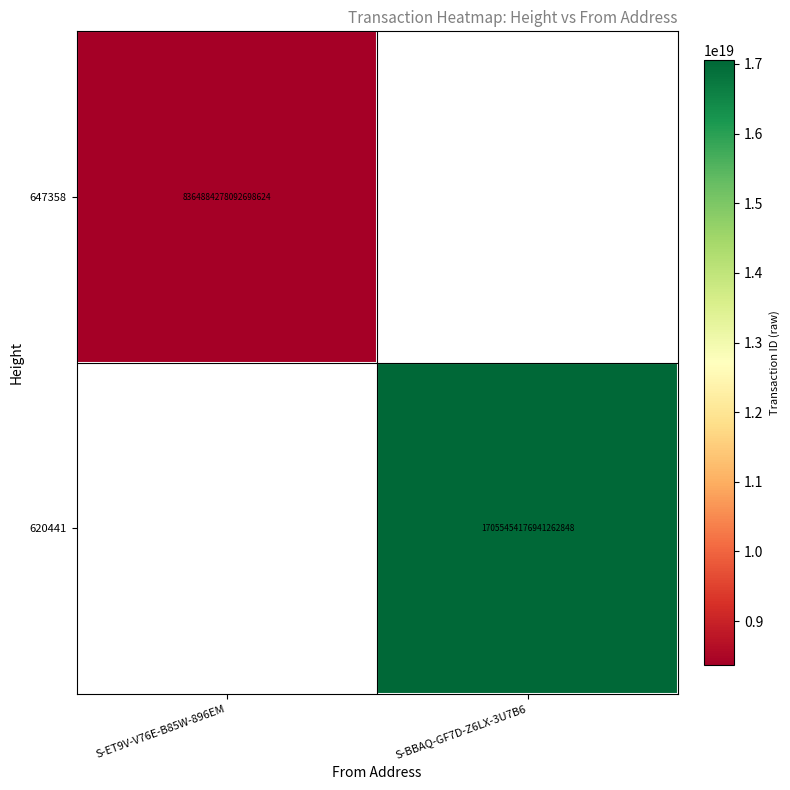

Is the value of 647358 at S-ET9V-V76E-B85W-896EM greater than the value of 620441 at S-BBAQ-GF7D-Z6LX-3U7B6?

No